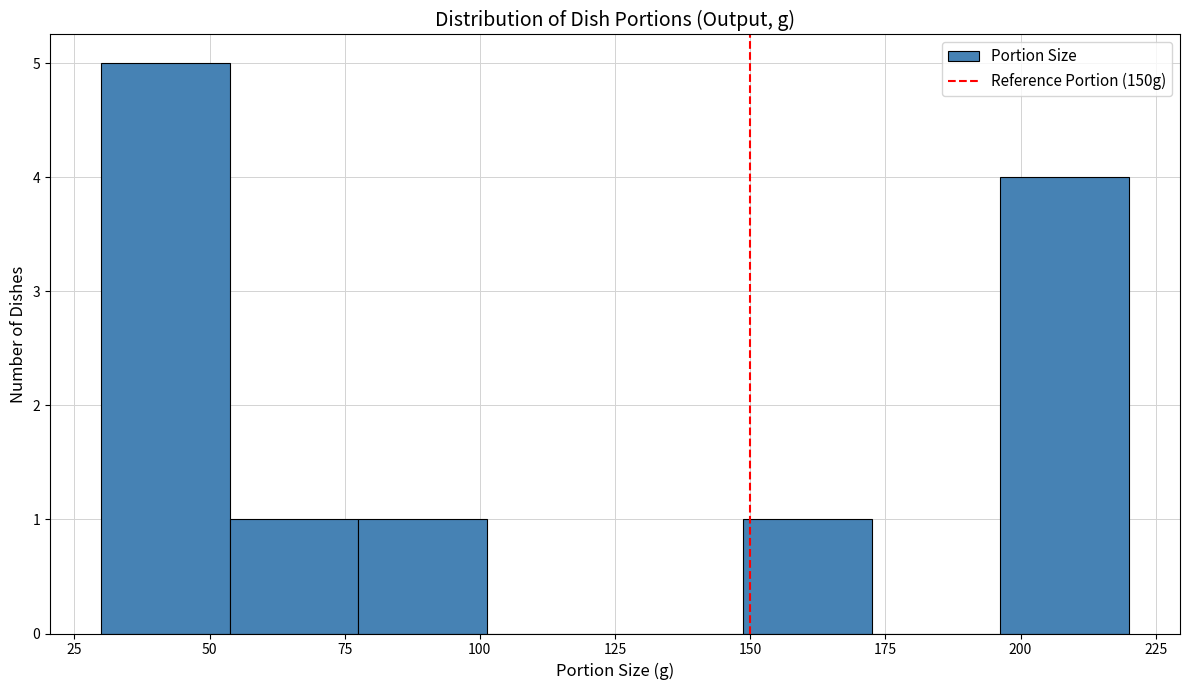

Over which range of the x-axis is the bar tallest?

30 to 55